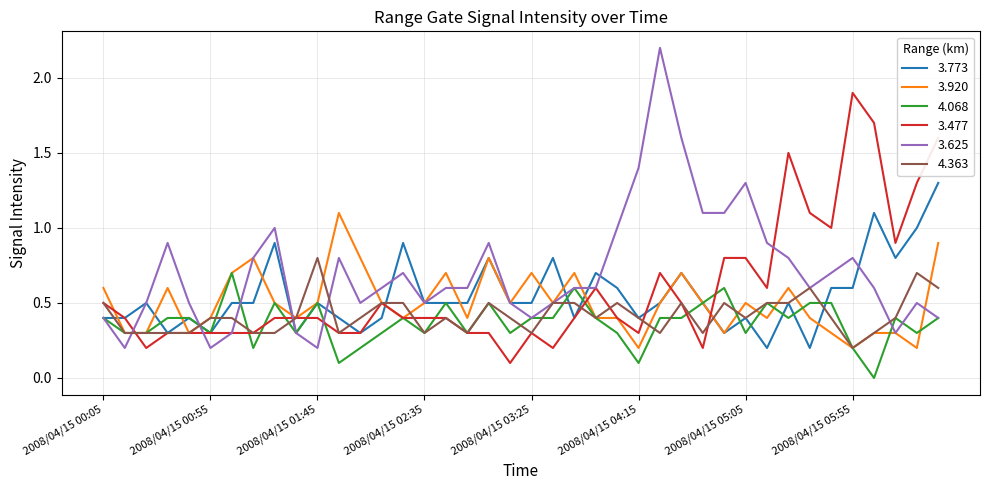

What is the highest value of the 3.773 series?

1.3